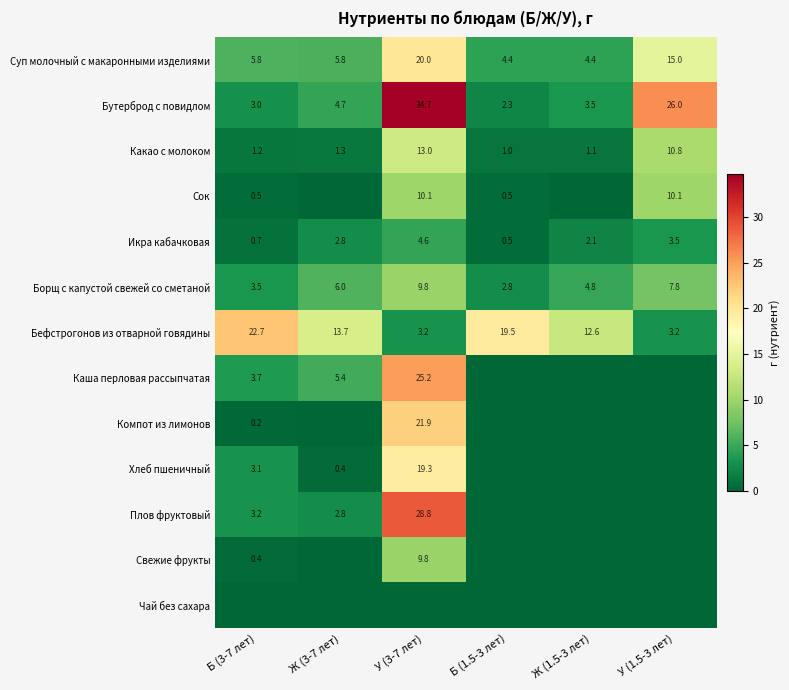

The value of Икра кабачковая at Ж (1.5-3 лет) is 0.7. True or false?

False